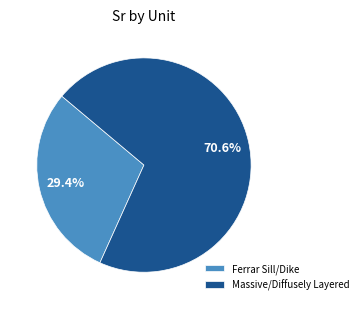

Does Massive/Diffusely Layered account for over 50% of the chart?

Yes